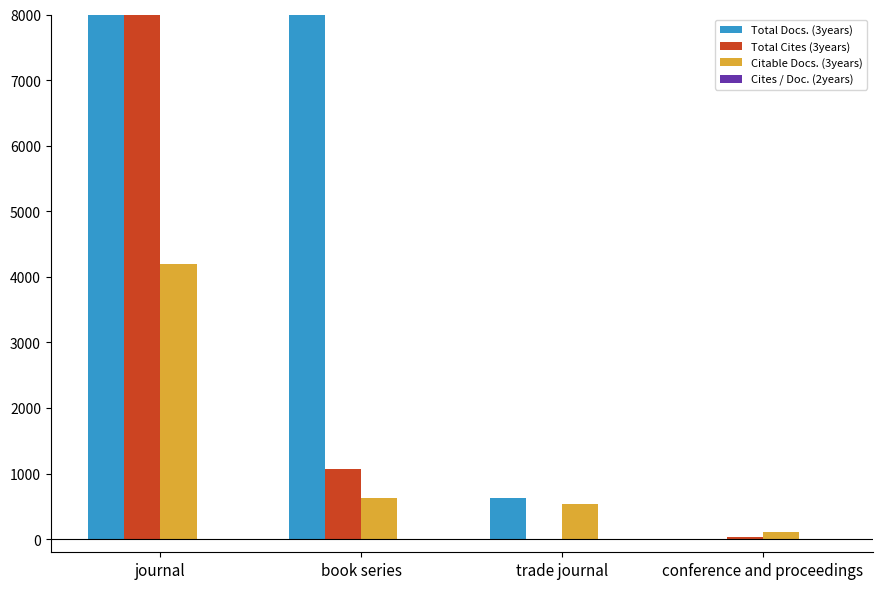

How many bars are there in total?

16